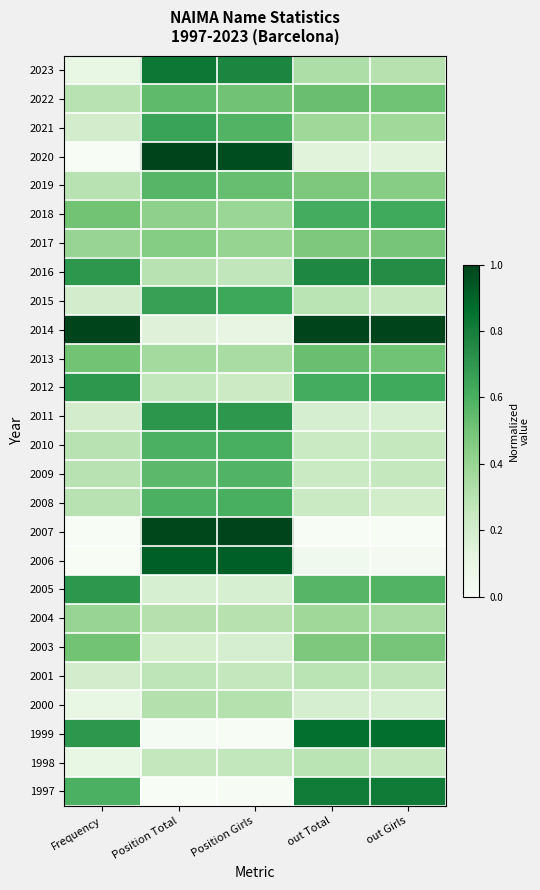

Which has a higher value, Position Girls or Position Total?

Position Total